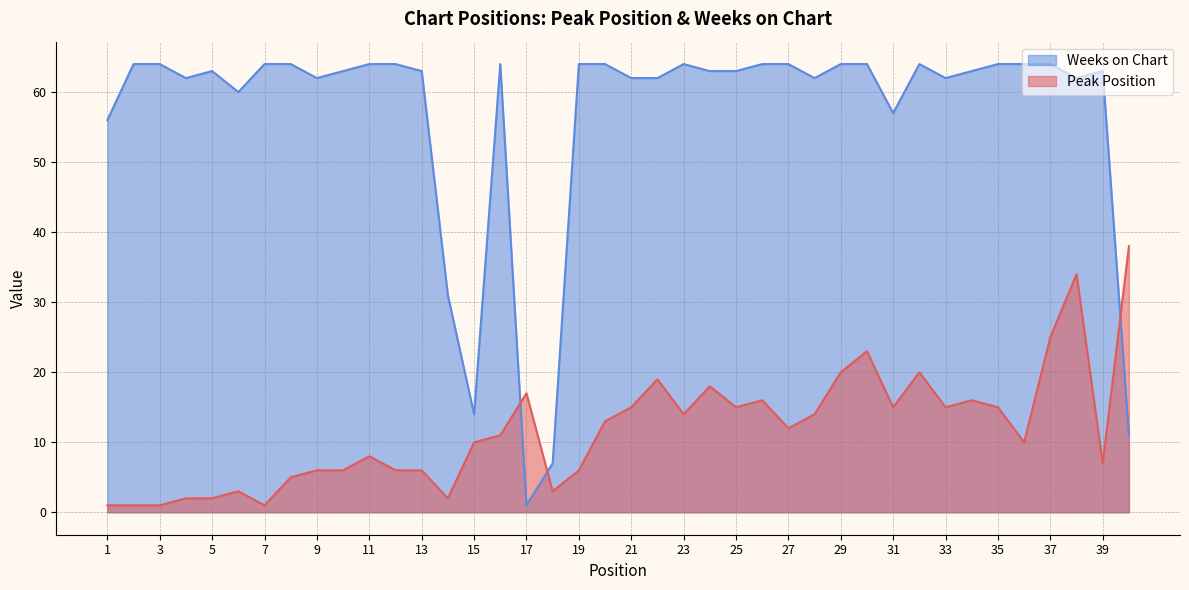

What is the sum of all Weeks on Chart values?

2264